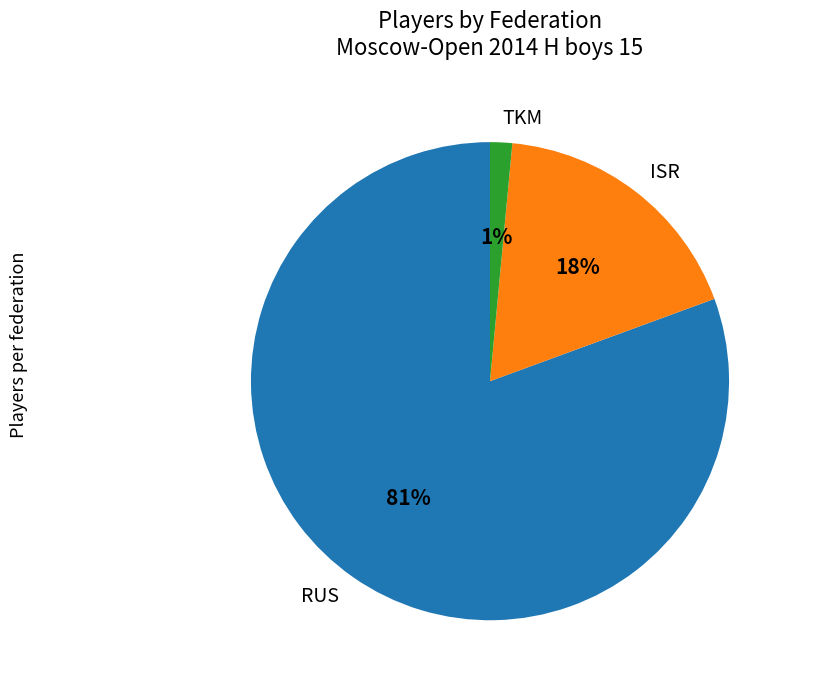

True or false: TKM accounts for 1% of the total.

True